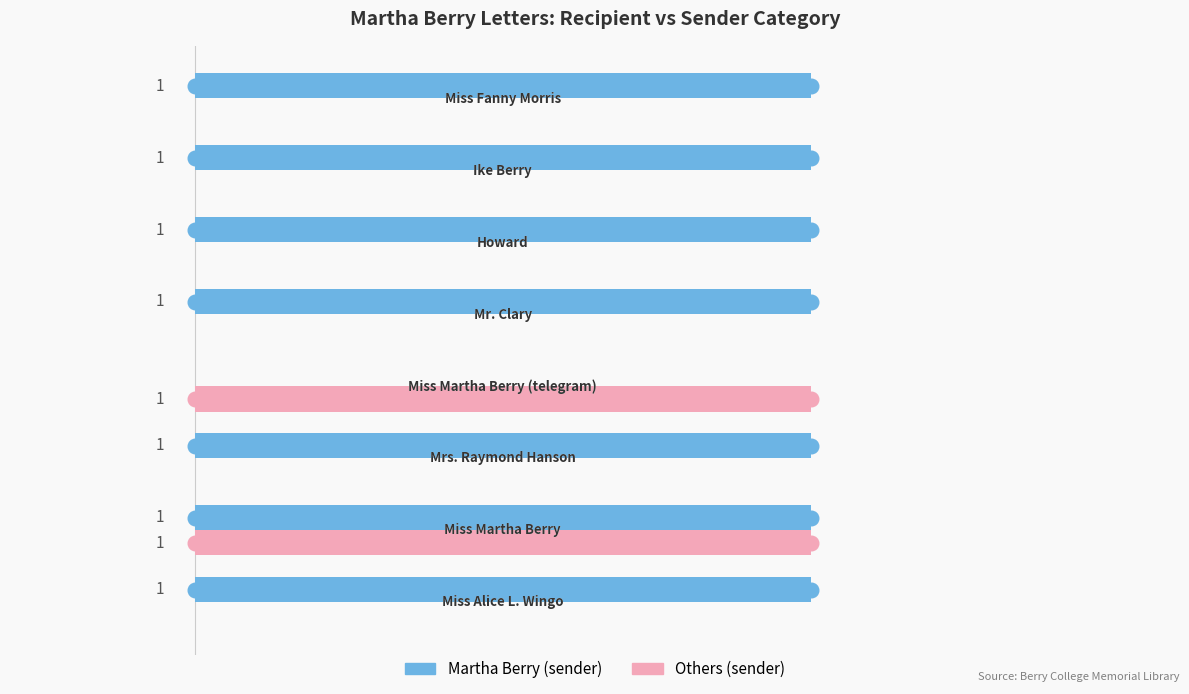

Which series has the largest total across all categories?

Martha Berry (sender)